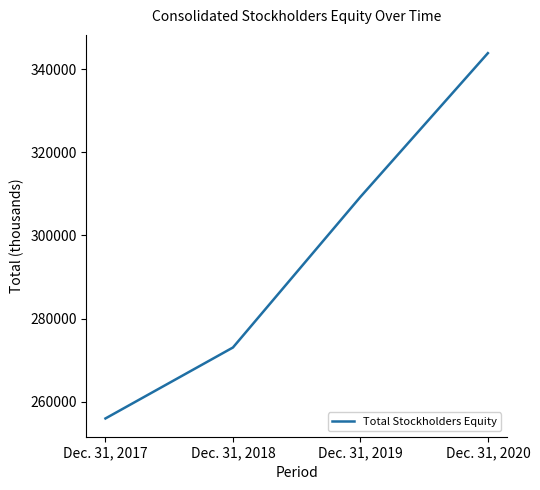

What is the change in value from Dec. 31, 2018 to Dec. 31, 2020?

+70872